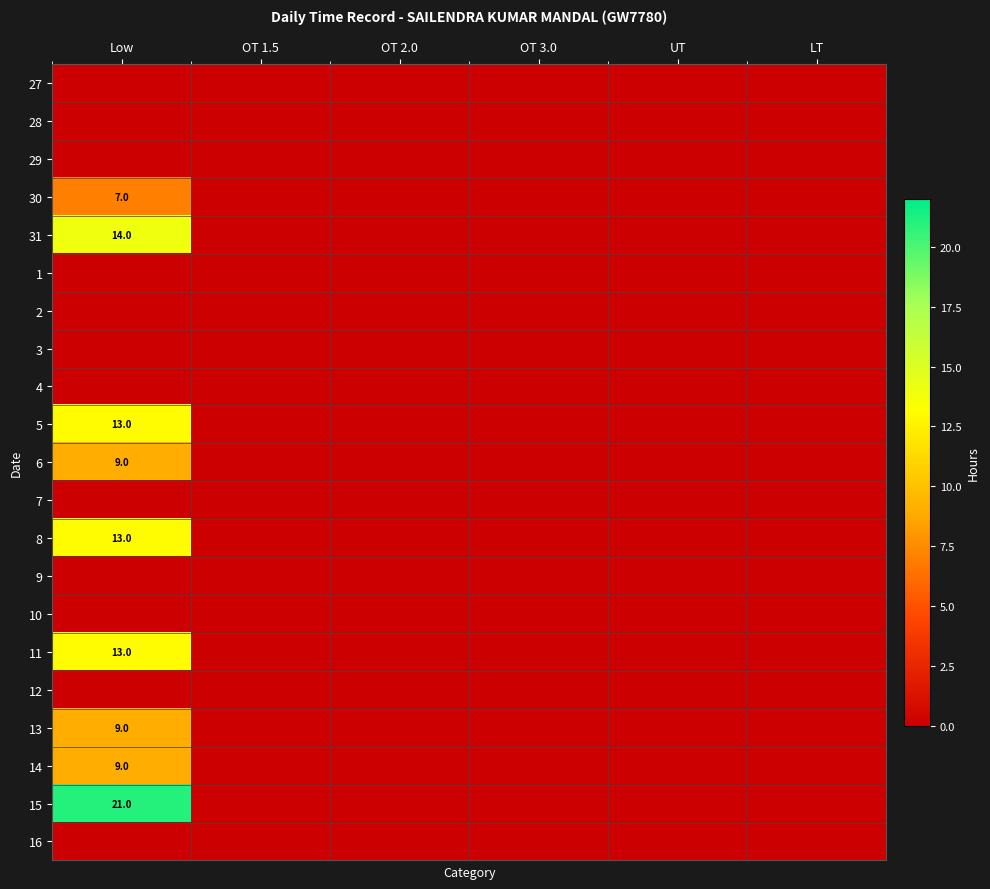

Between OT 1.5 and UT, which is larger?

OT 1.5